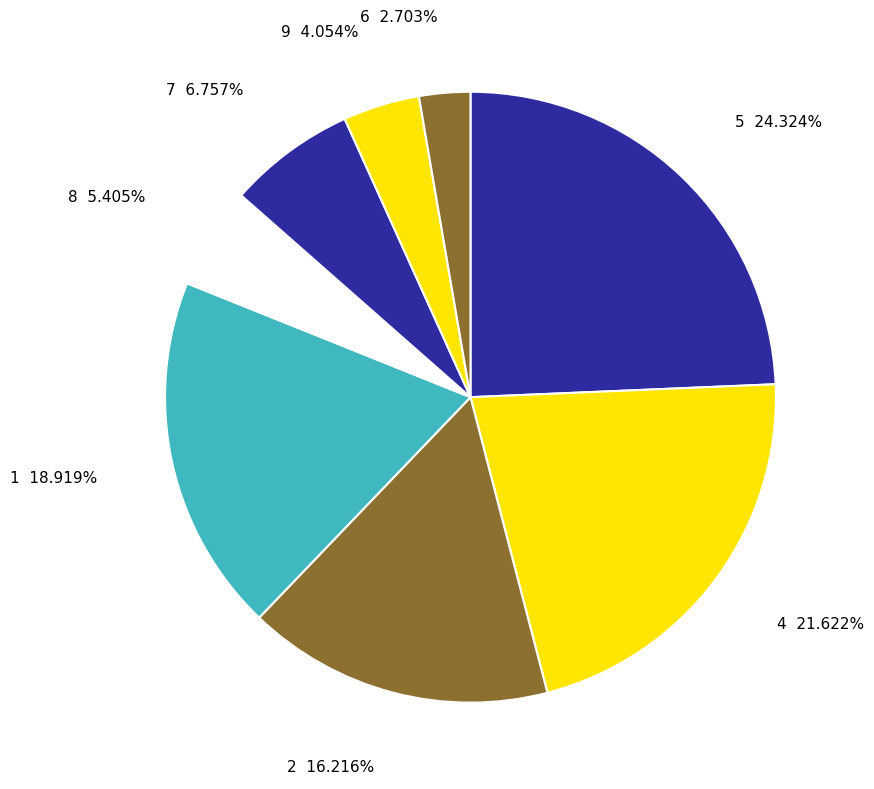

How many segments does this pie chart have?

8